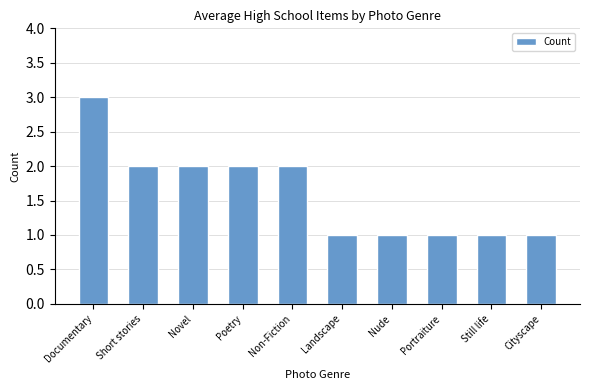

What is the smallest value displayed?

1